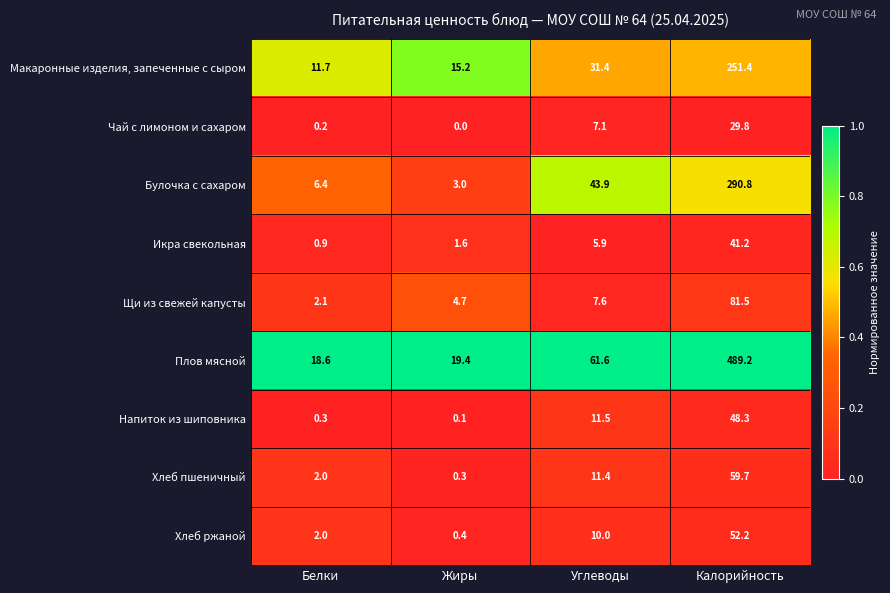

What is the total value across all series at Калорийность?

1344.1